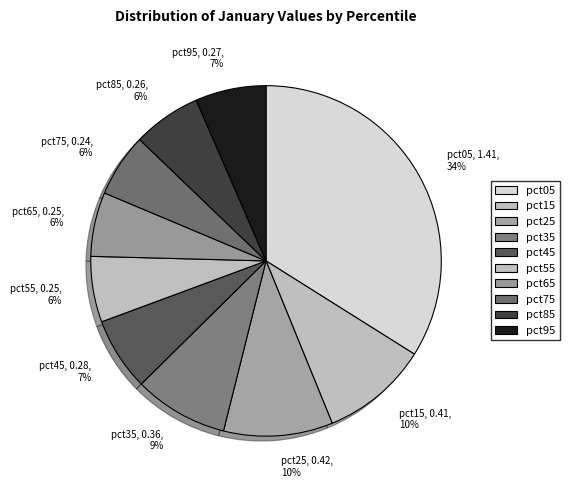

Is it true that pct75 is 6% of the pie?

True